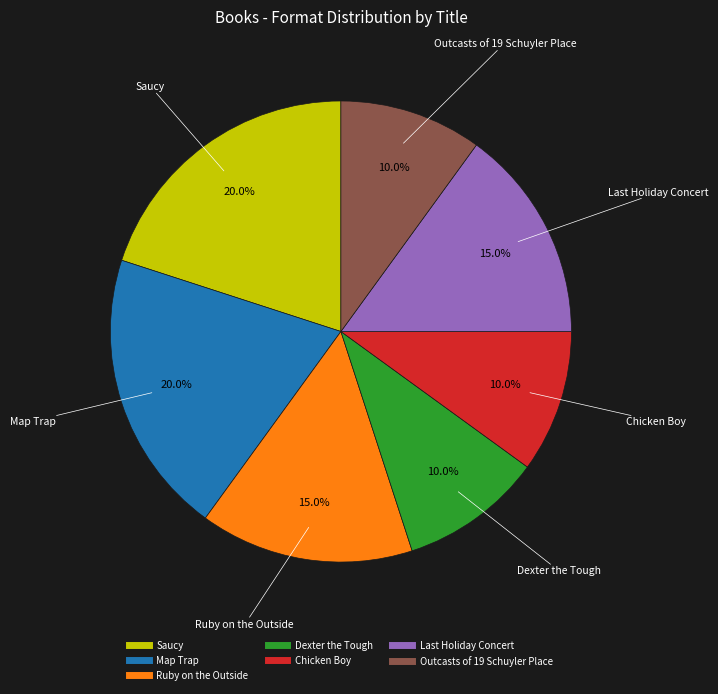

Count the number of slices in the pie.

7